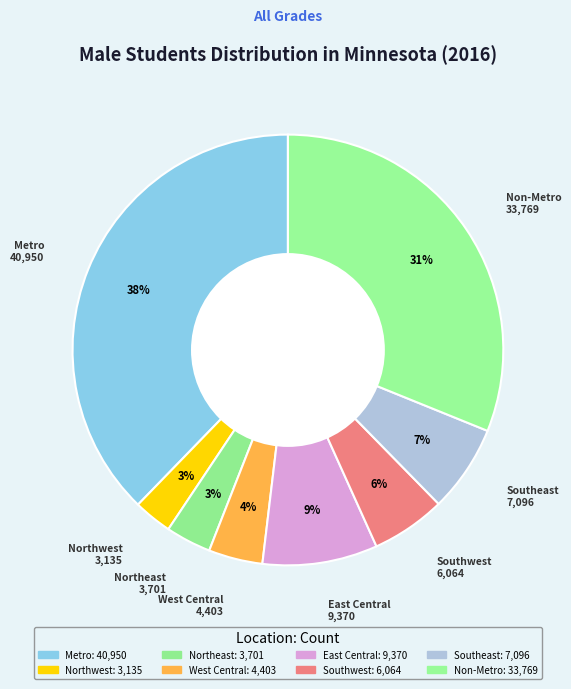

Count the number of slices in the pie.

8